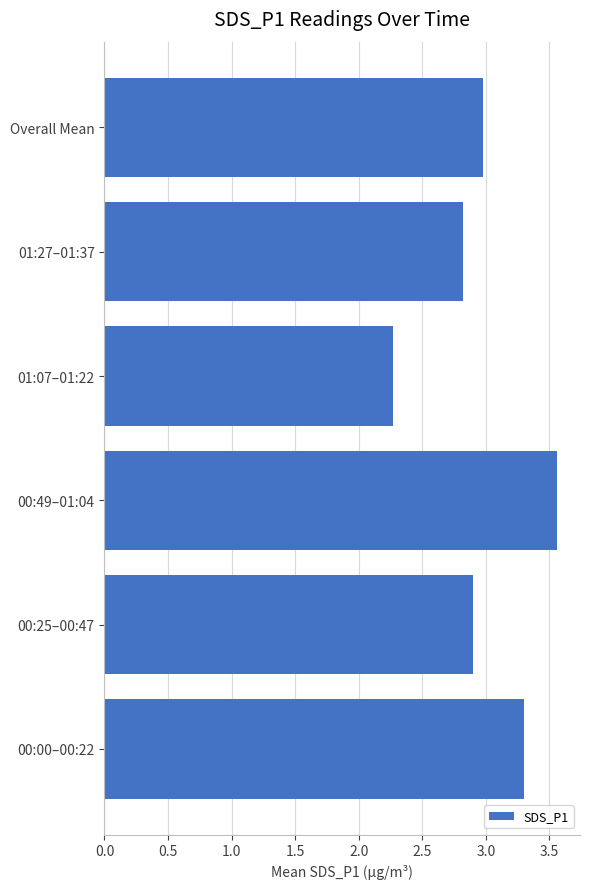

Which label corresponds to the smallest value in the chart?

01:07–01:22